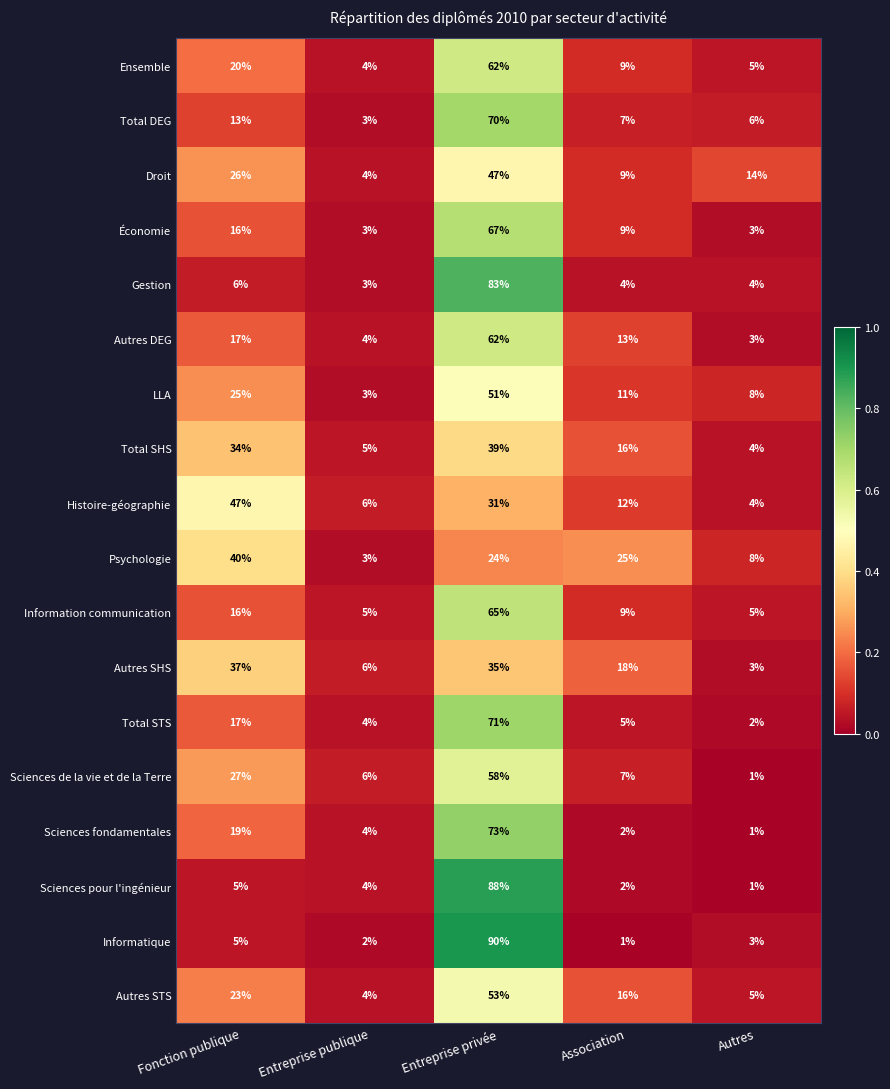

At which label does Psychologie first exceed 24?

Fonction publique